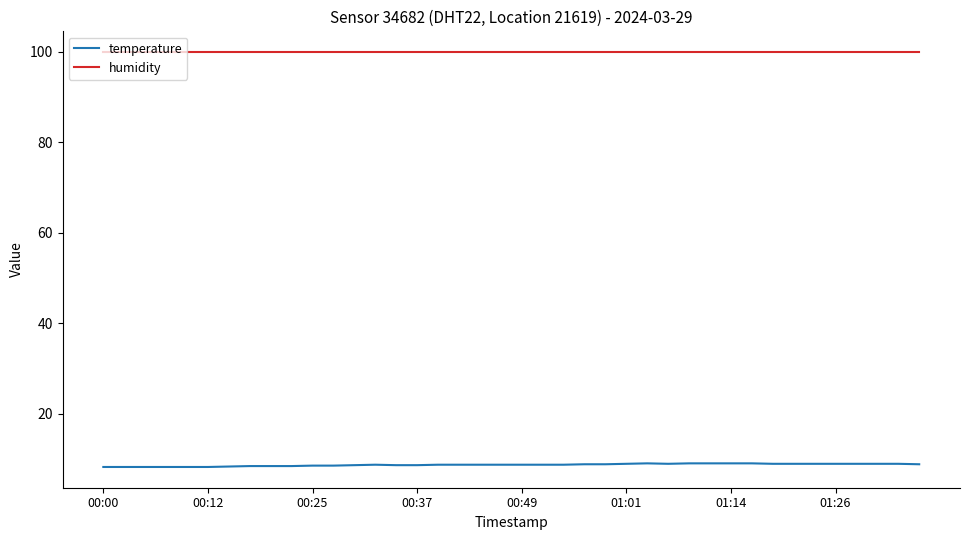

Which series has the widest spread of values?

temperature